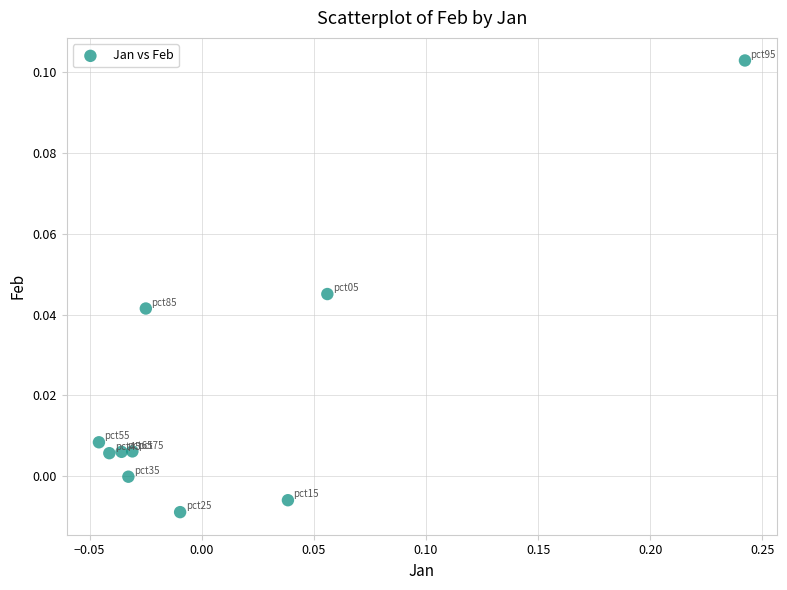

What is the range of X values (max minus min)?

0.3